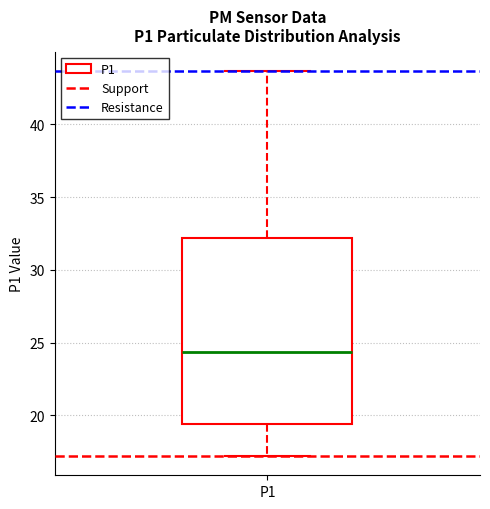

Where does the upper whisker of the box for P1 end on the y-axis? The values are not printed on the chart, so give them approximately, as read against the axis.

43.5